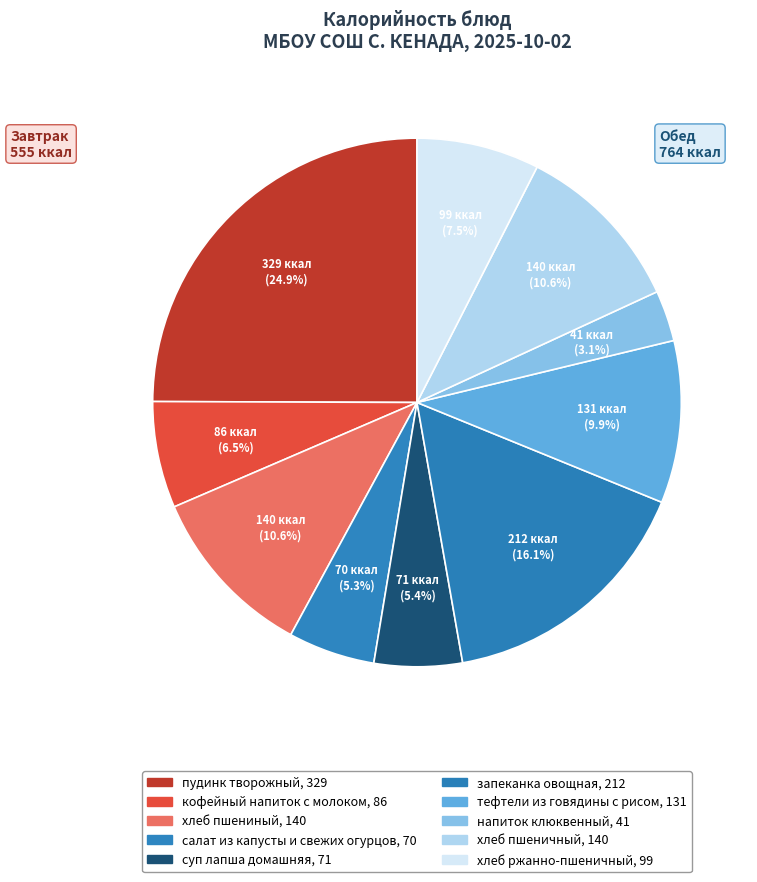

How many segments does this pie chart have?

10